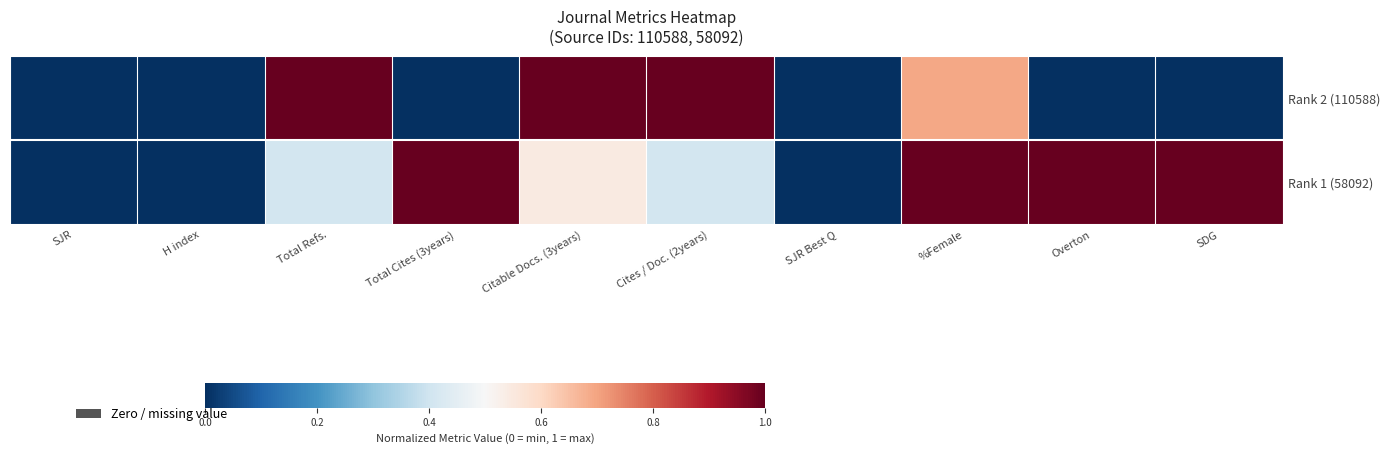

What is the total value across all series at SDG?

1.0